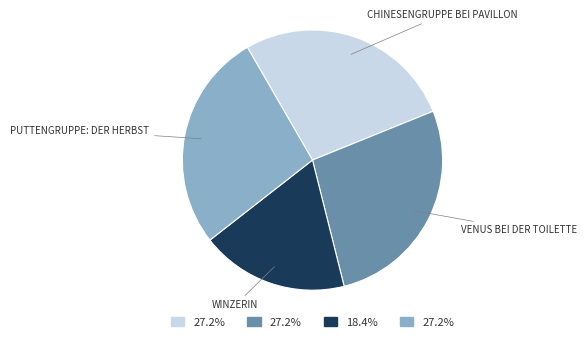

Is there a majority slice in this chart?

No